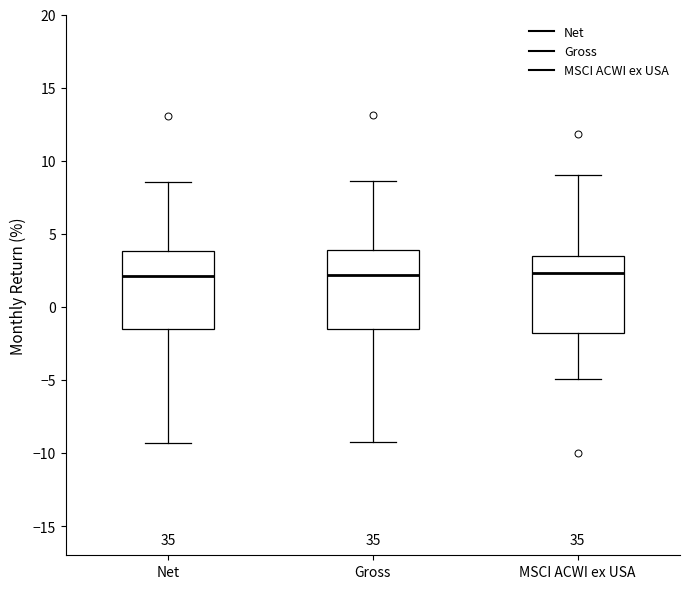

Reading left to right, read every box against the y-axis: the position of its median line, the range the box covers, and the ends of its whiskers. The values are not printed on the chart, so give them approximately, as read against the axis.

Net: median 2.0, box -1.5 to 4.0, whiskers -9.5 to 8.5
Gross: median 2.0, box -1.5 to 4.0, whiskers -9.5 to 8.5
MSCI ACWI ex USA: median 2.5, box -2.0 to 3.5, whiskers -5.0 to 9.0